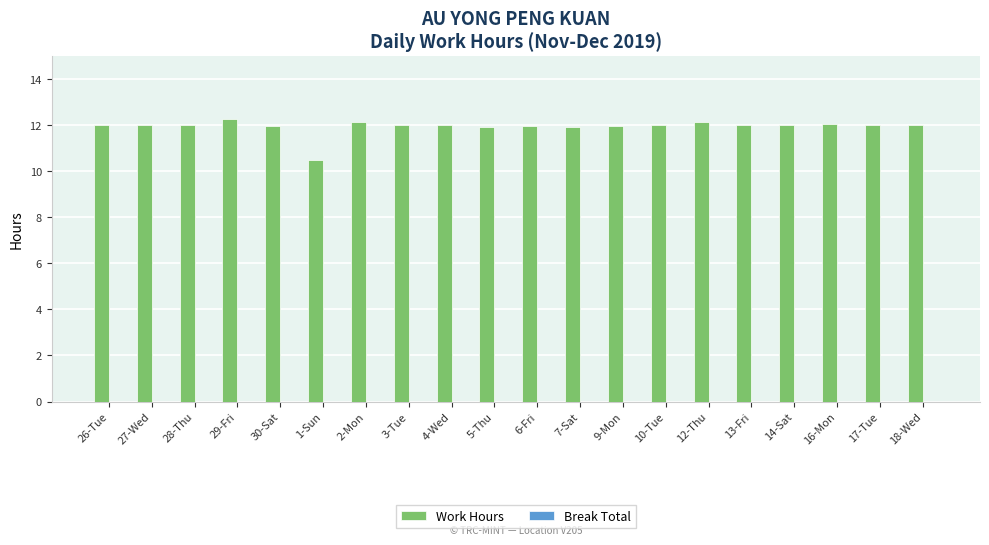

Approximately how many times larger is the value at 3-Tue compared to 17-Tue?

1.0